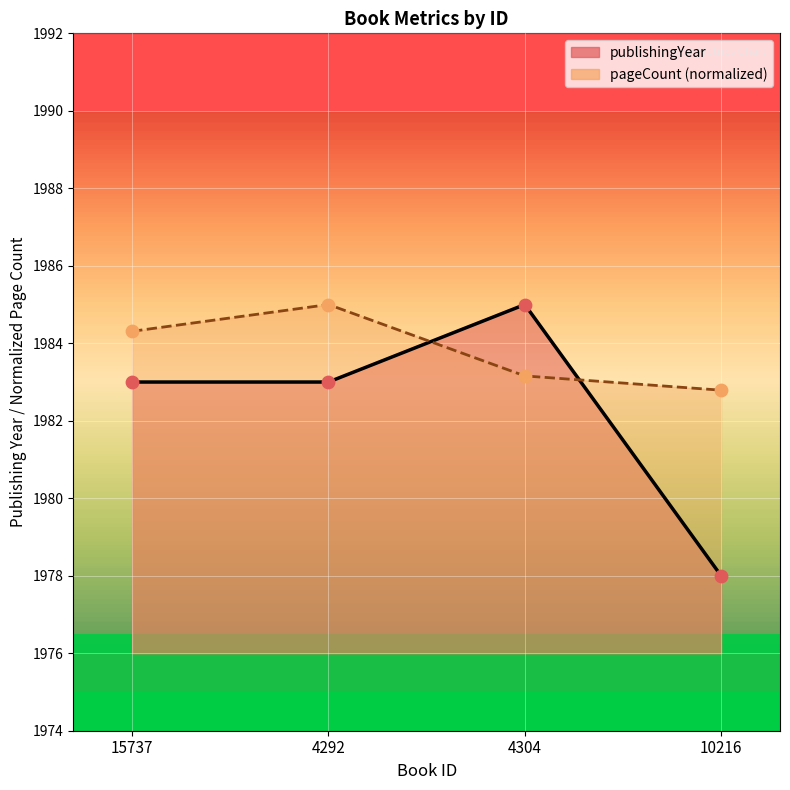

Which series reaches the minimum Y coordinate?

publishingYear